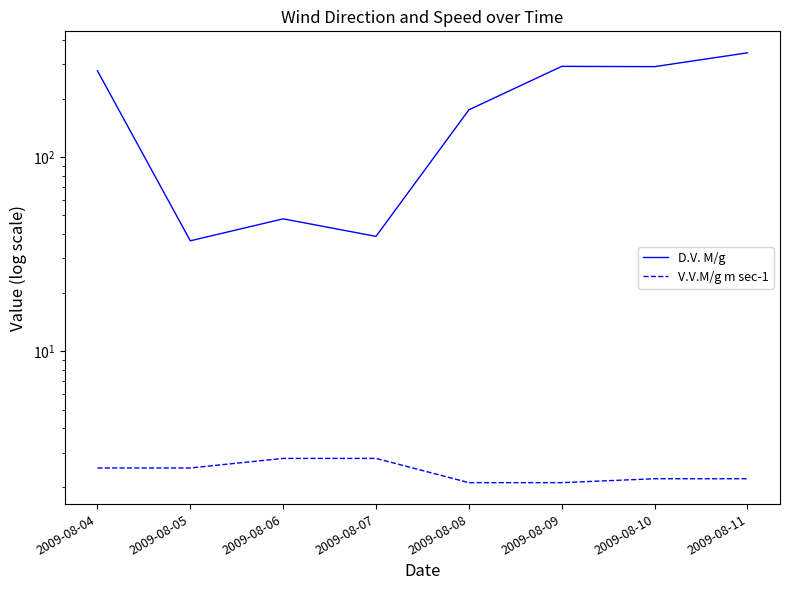

What is the value of the D.V. M/g point at the 7th from the left?

292.0